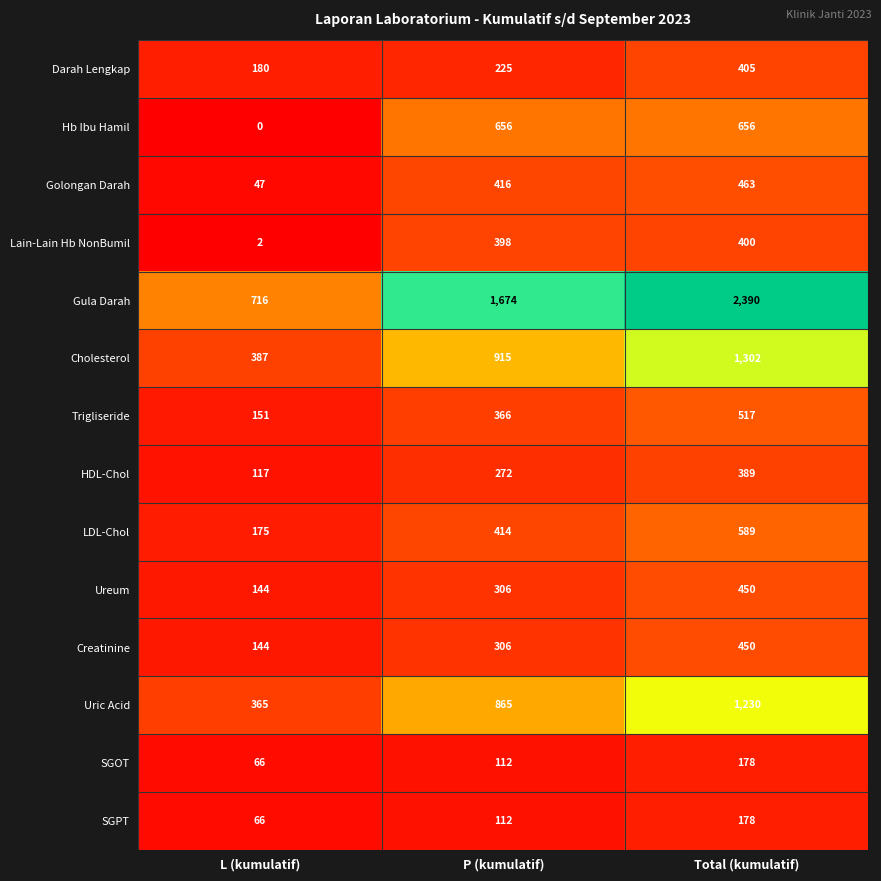

The value of Trigliseride at Total (kumulatif) is 798. True or false?

False